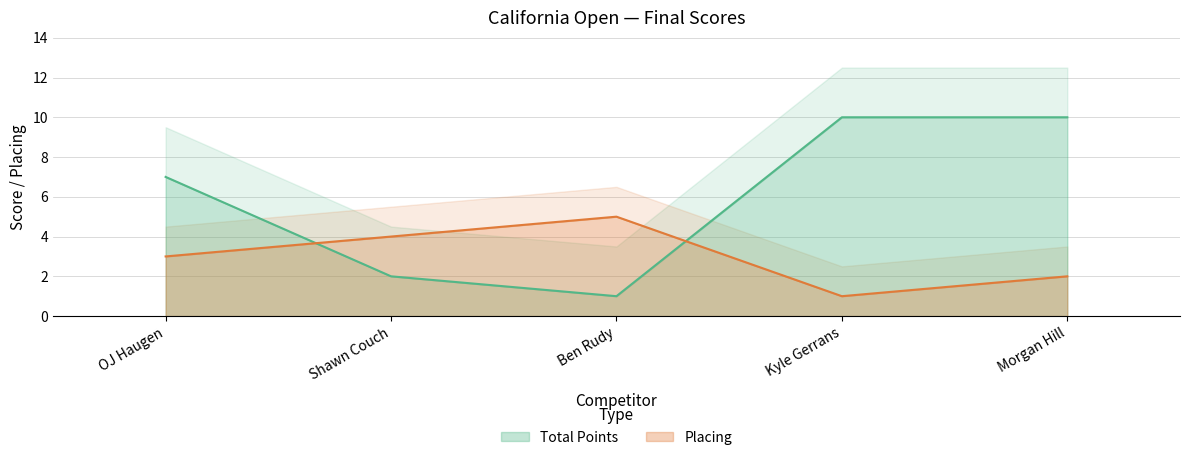

What is the highest value of the Total Points series?

10